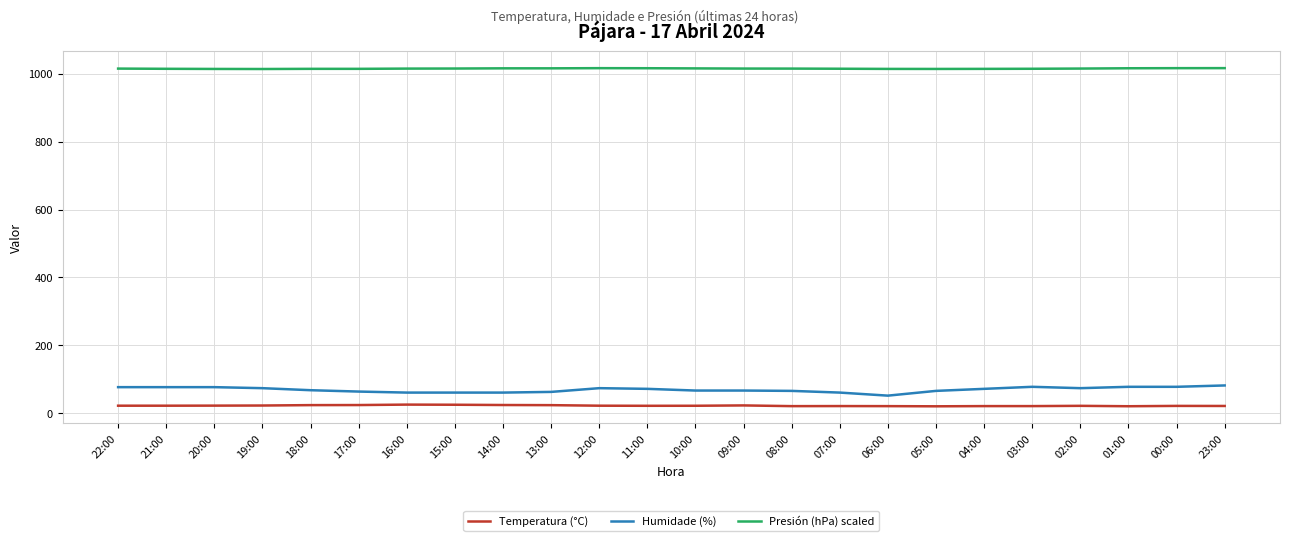

What is the sum of all Presión (hPa) scaled values?

24358.5